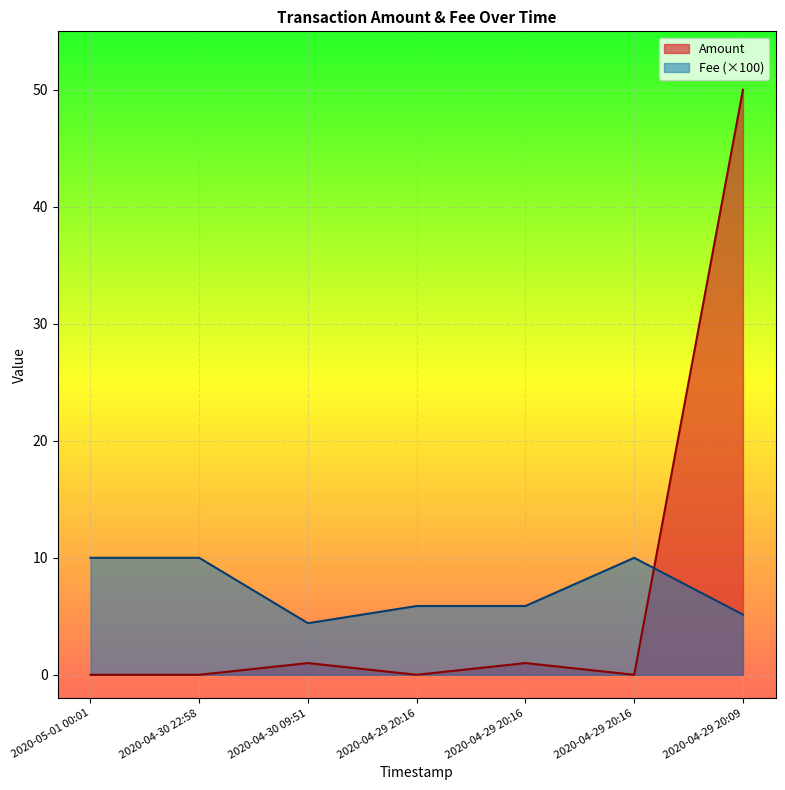

Where do Amount and Fee first cross each other?

2020-04-29 20:16 and 2020-04-29 20:09